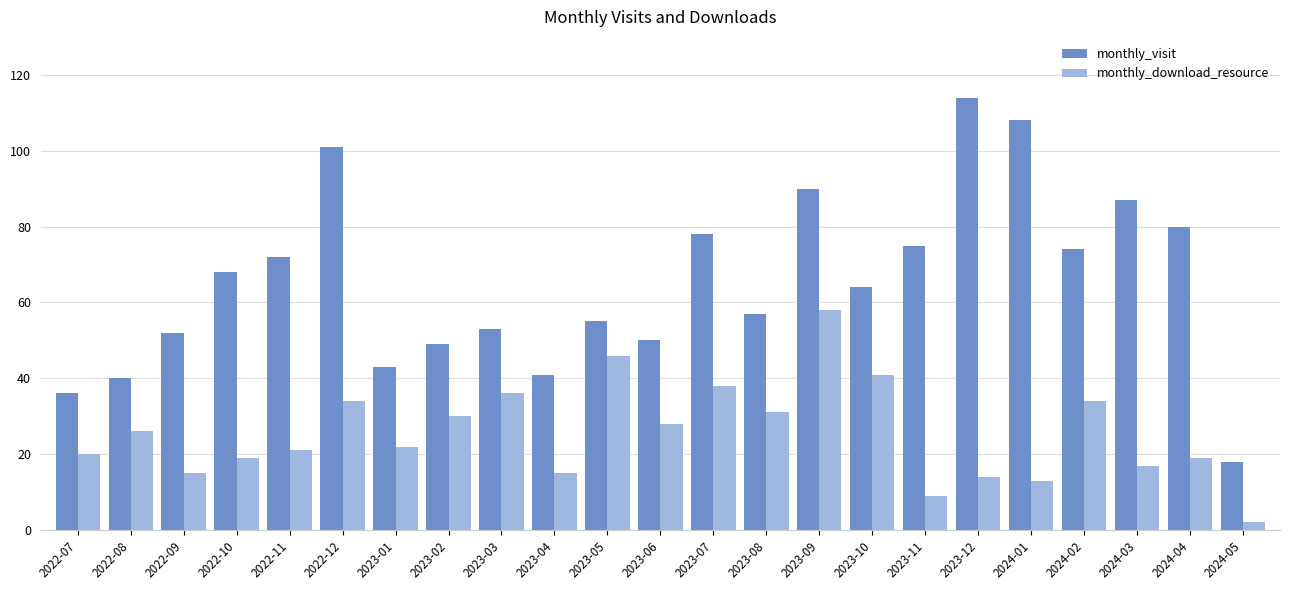

Rank the series by their maximum value, from highest to lowest.

monthly_visit, monthly_download_resource